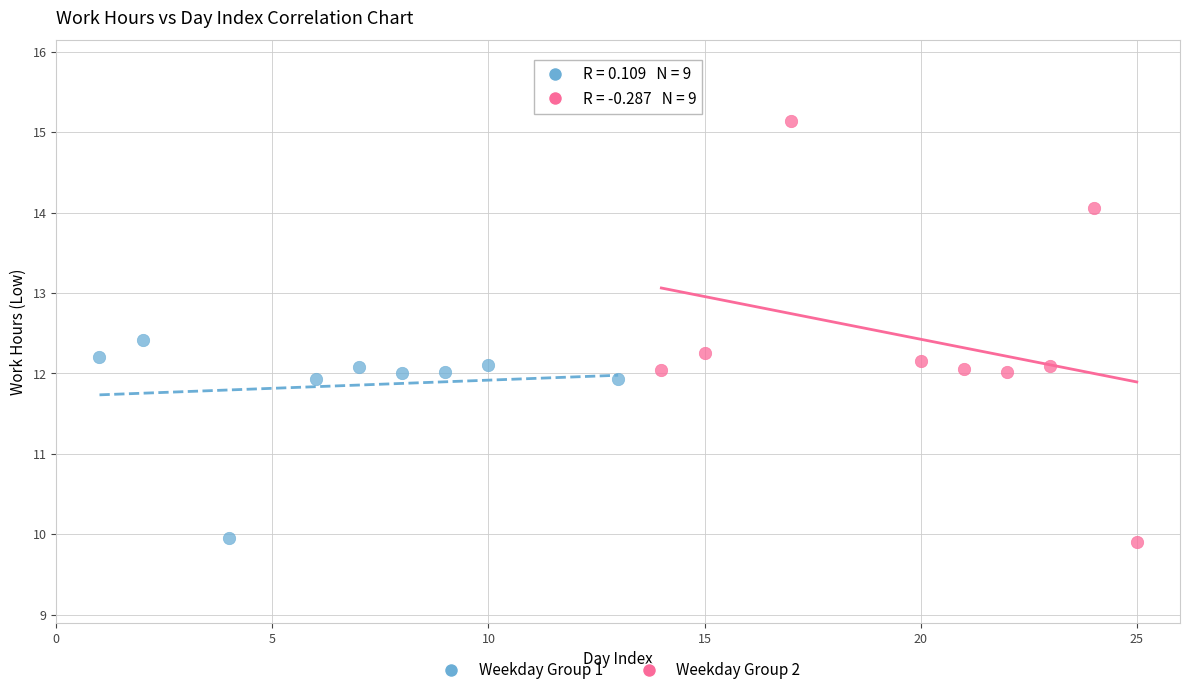

Which series contains the lowest Y value?

Weekday Group 2